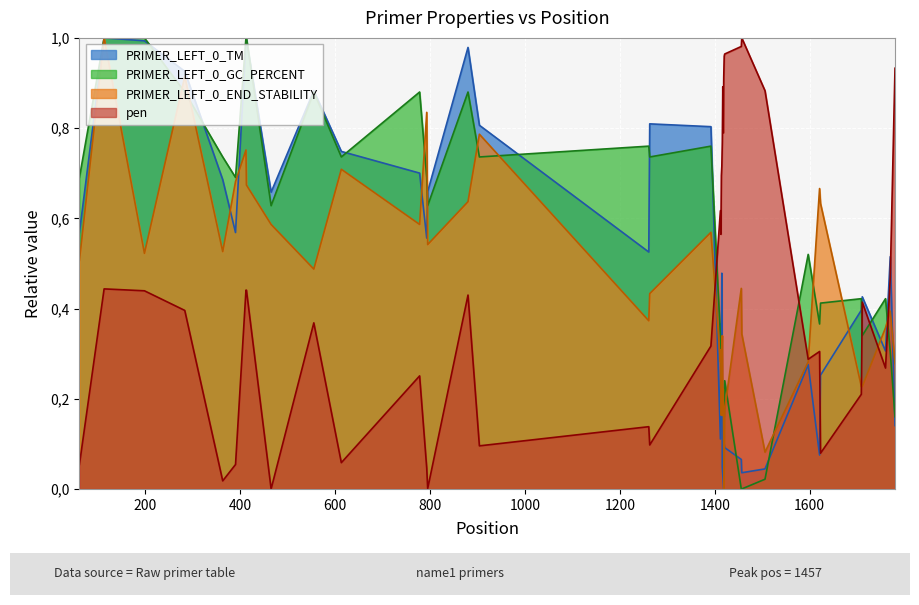

Which series ends up on top after the final intersection of pen and PRIMER_LEFT_0_GC_PERCENT?

pen